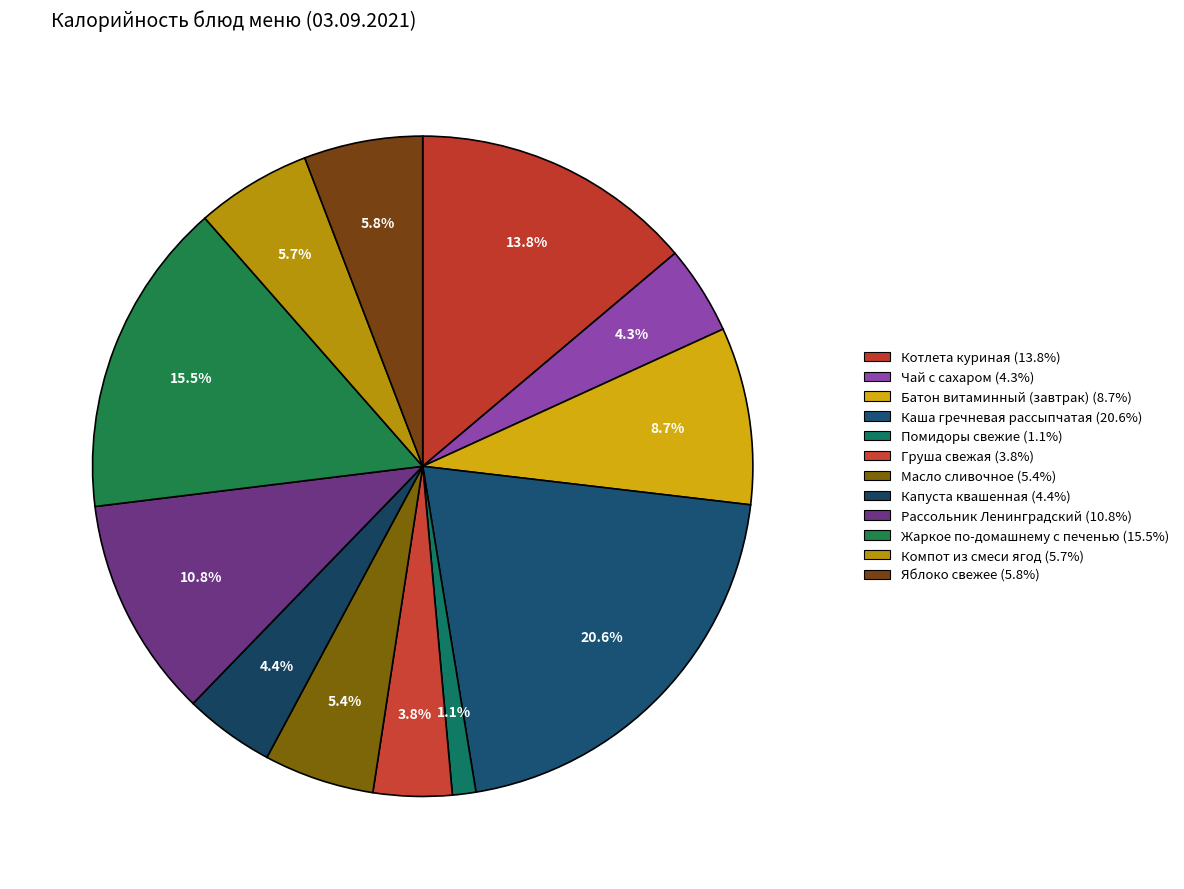

To the nearest percent, what portion does Котлета куриная represent?

14%